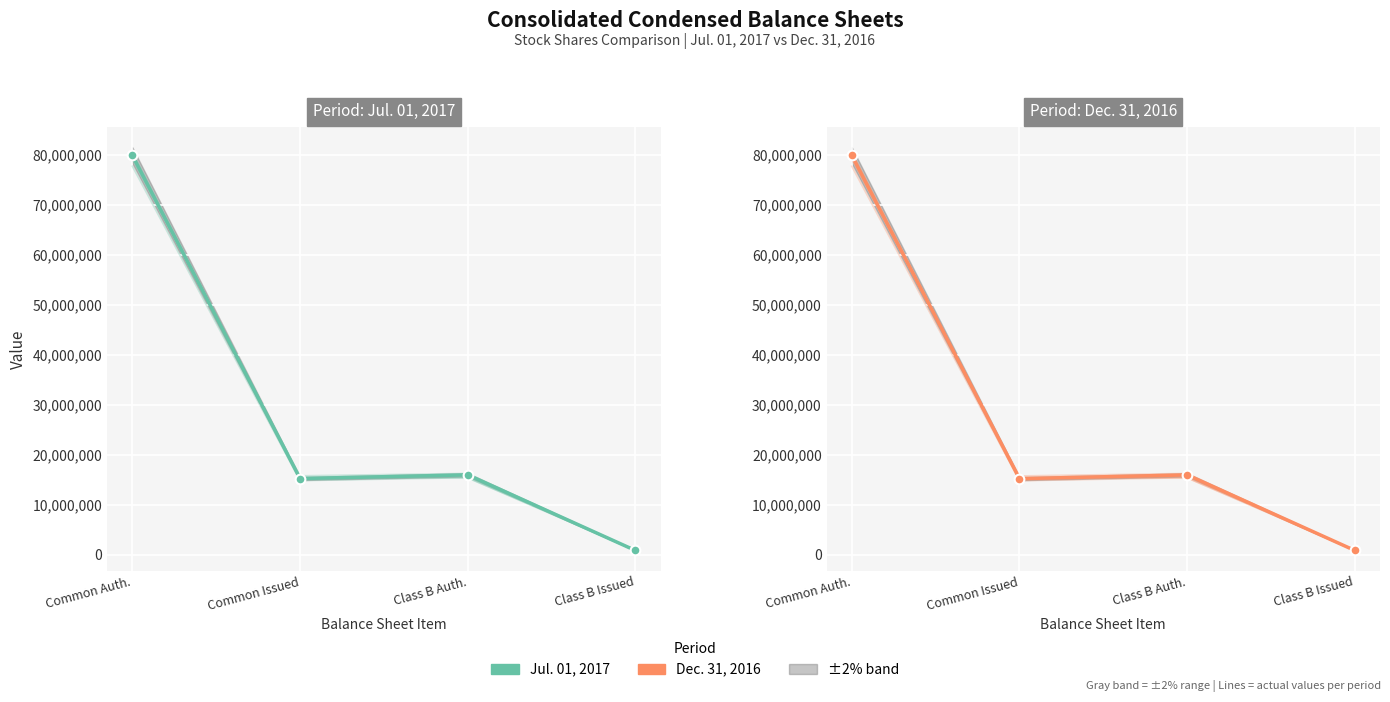

The Dec. 31, 2016 series shows 46465844 at Common Auth.. True or false?

False